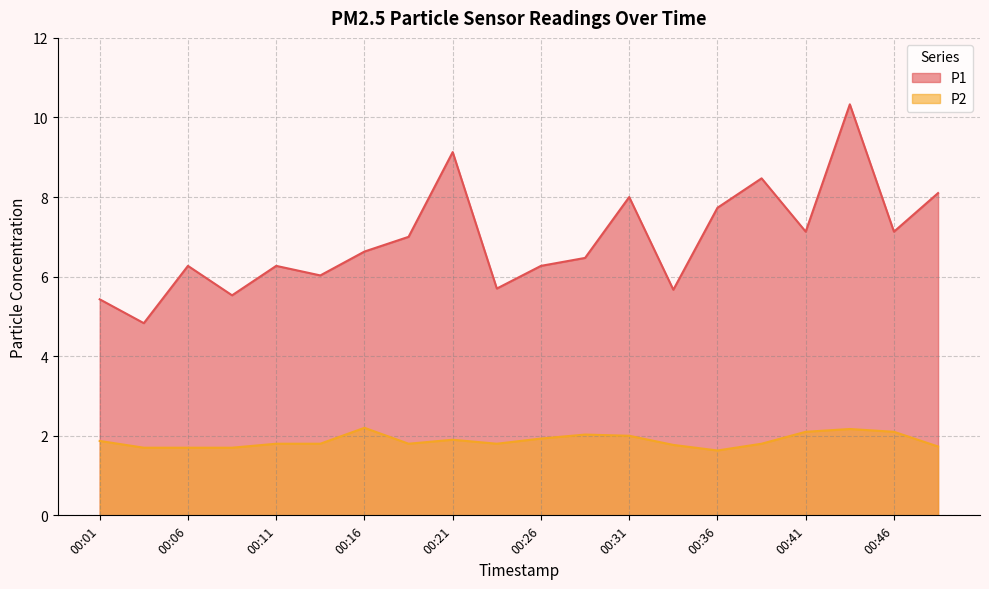

Reading left to right, list all the values displayed in this chart.

P1: 5.4	4.8	6.3	5.5	6.3	6.0	6.6	7.0	9.1	5.7	6.3	6.5	8.0	5.7	7.7	8.5	7.1	10.3	7.1	8.1
P2: 1.9	1.7	1.7	1.7	1.8	1.8	2.2	1.8	1.9	1.8	1.9	2.0	2.0	1.8	1.6	1.8	2.1	2.2	2.1	1.7